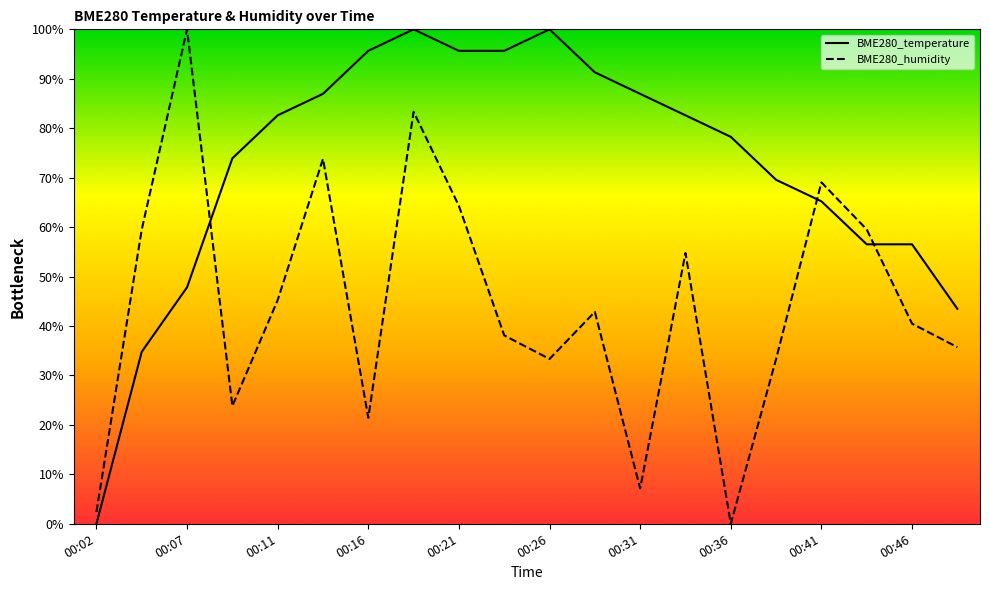

Which series has the largest total across all categories?

BME280_temperature